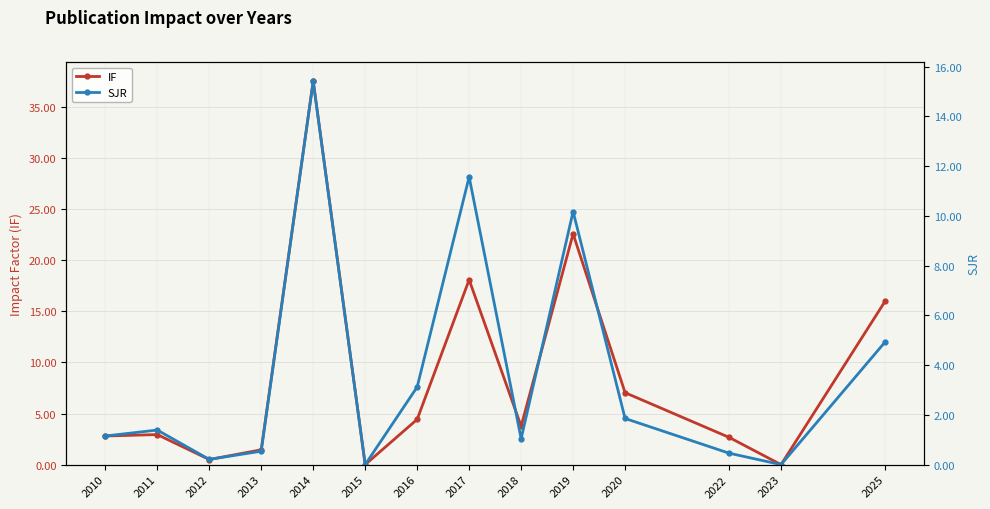

Reading left to right, transcribe all the data shown in this chart.

IF: 2010=2.8	2011=2.9	2012=0.5	2013=1.4	2014=37.5	2015=0.0	2016=4.4	2017=18.1	2018=3.8	2019=22.6	2020=7.0	2022=2.7	2023=0.0	2025=16.0
SJR: 2010=1.1	2011=1.4	2012=0.2	2013=0.5	2014=15.4	2015=0.0	2016=3.1	2017=11.6	2018=1.0	2019=10.2	2020=1.9	2022=0.5	2023=0.0	2025=4.9